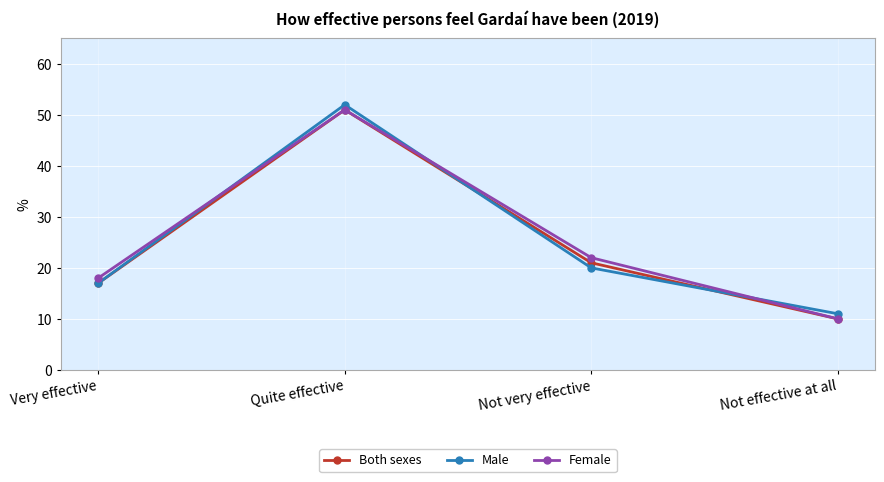

What is the difference between the Female values at Quite effective and Not effective at all?

41